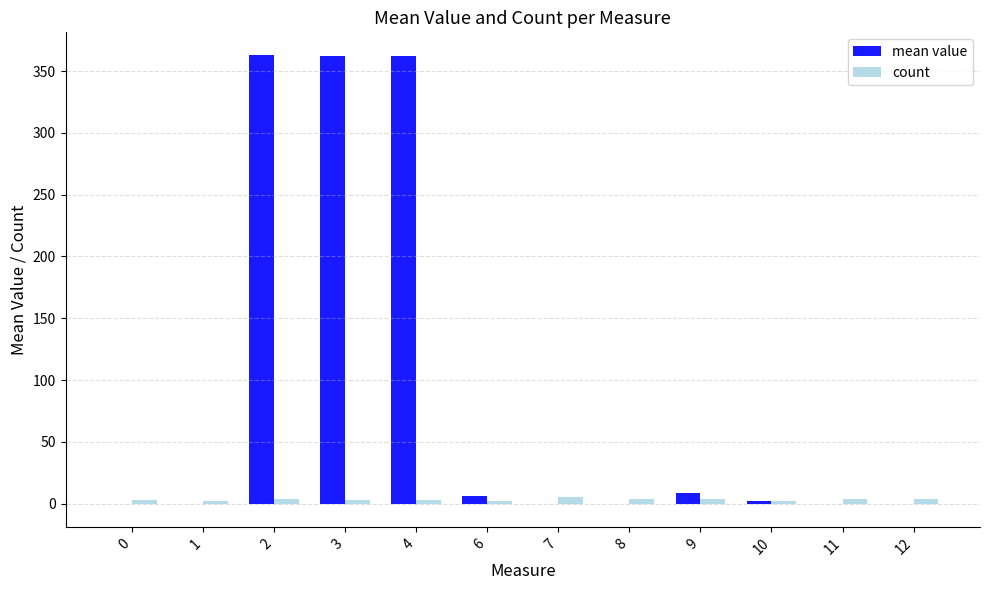

What is the total value across all series at 4?

365.5